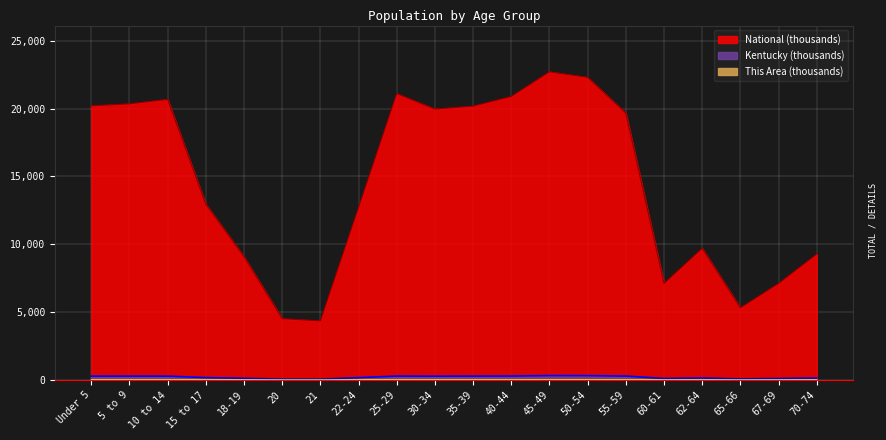

How many interior local valleys does the Kentucky series have?

4